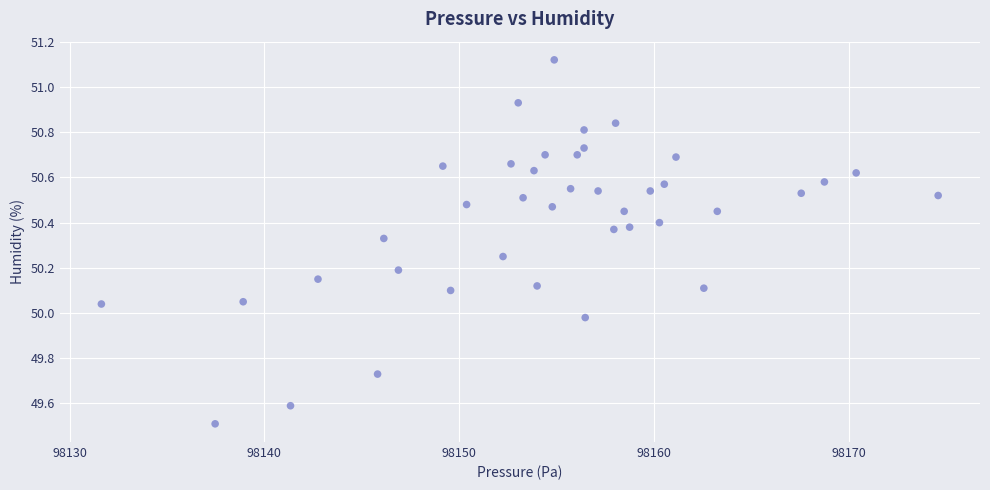

What is the range of X values (max minus min)?

43.0